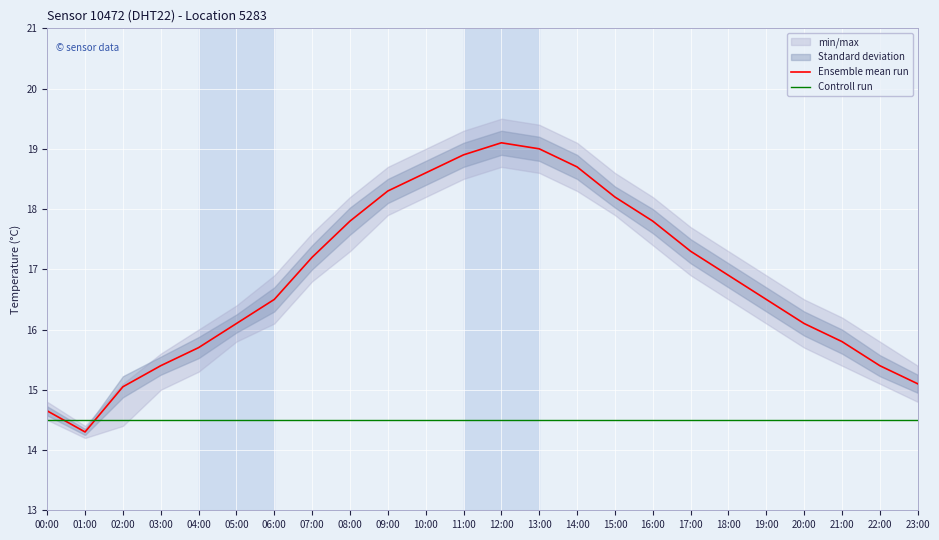

What is the sum of all Ensemble mean run values?

404.4